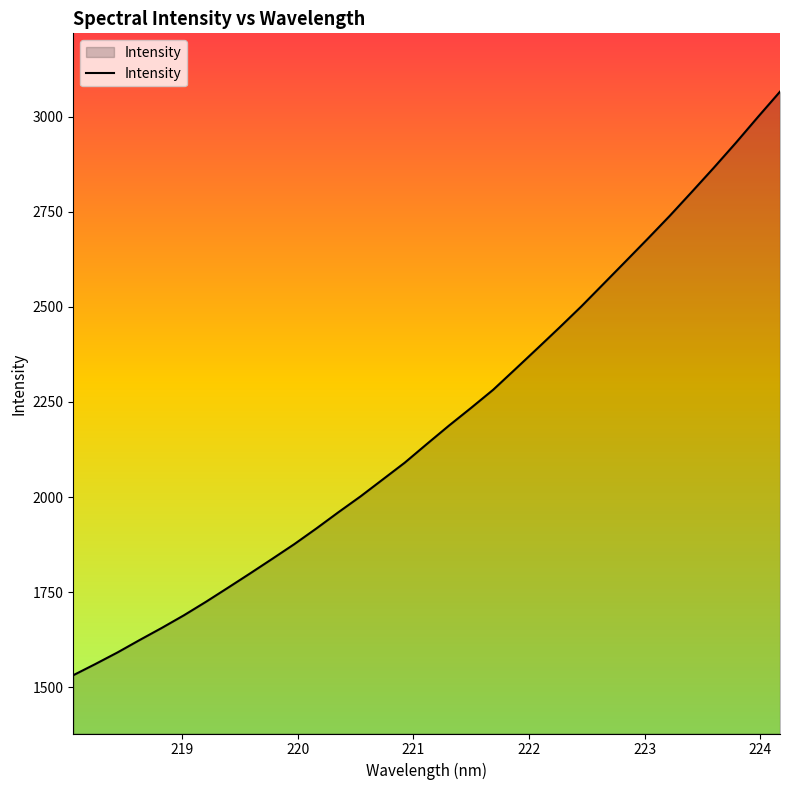

What is the greatest value displayed?

3065.5